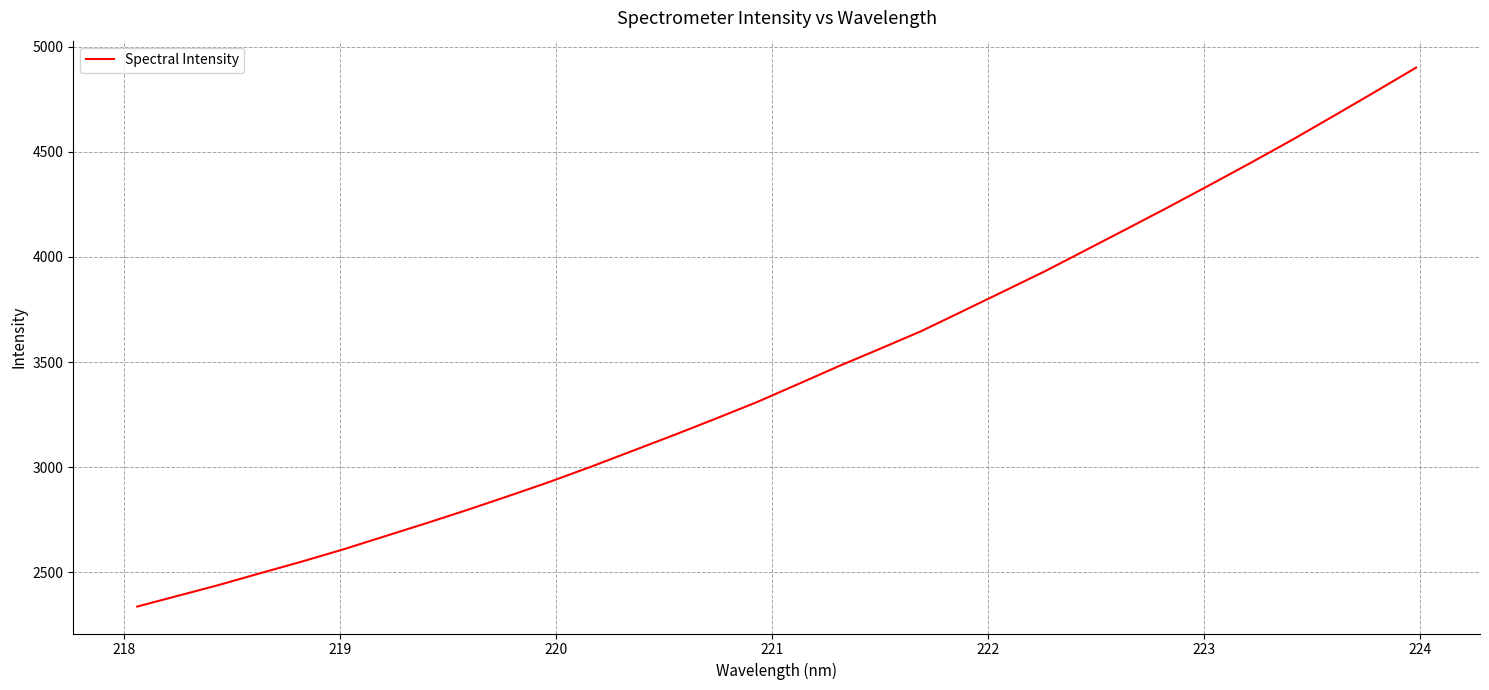

What is the maximum value shown in the chart?

4900.3